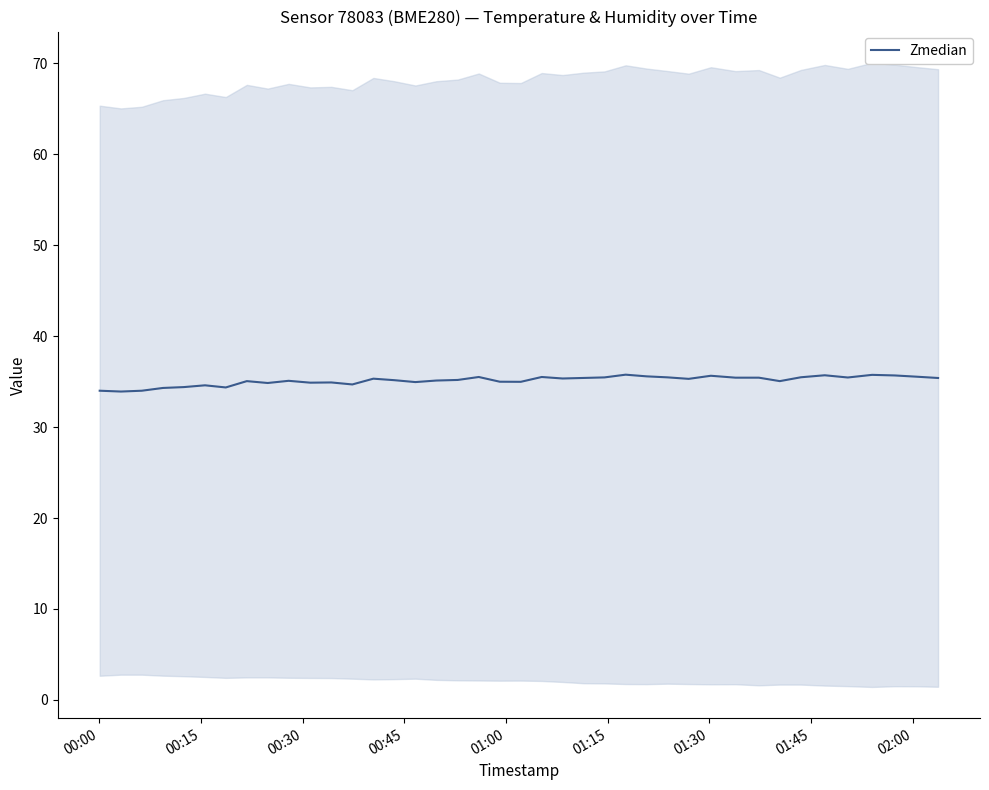

What is the maximum value shown in the chart?

35.8